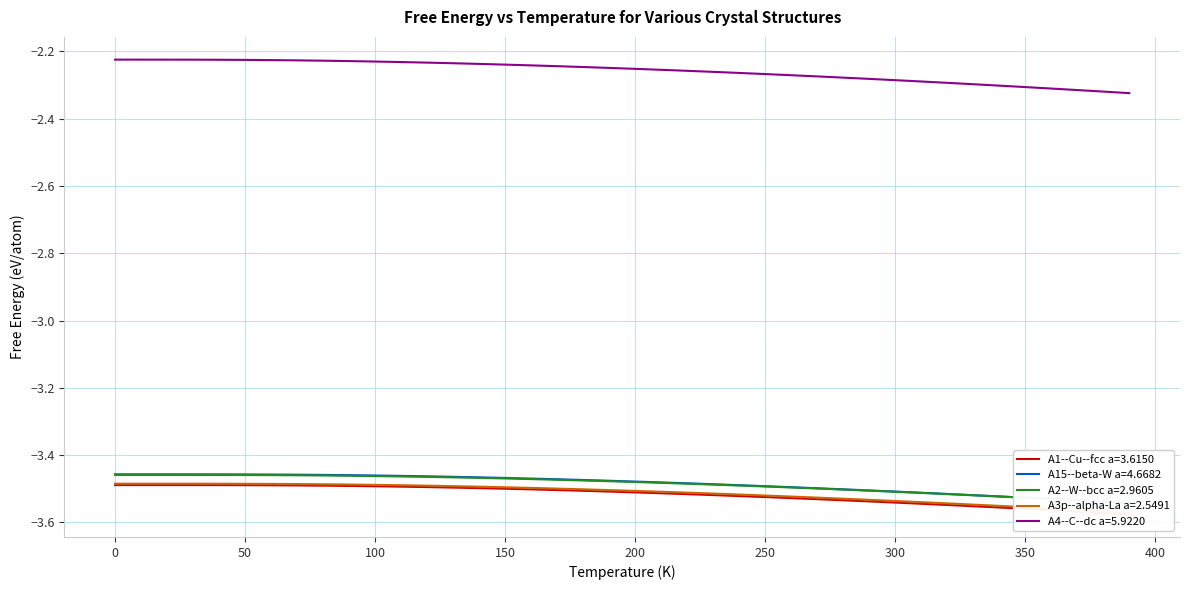

The A1--Cu--fcc a=3.6150 series shows -1.0 at 23. True or false?

False